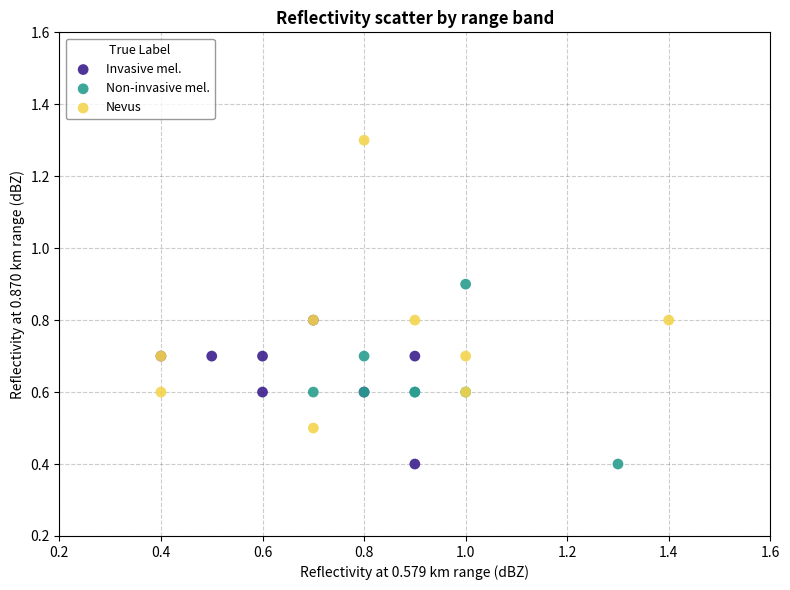

Which series has the largest Y range (max minus min)?

Nevus